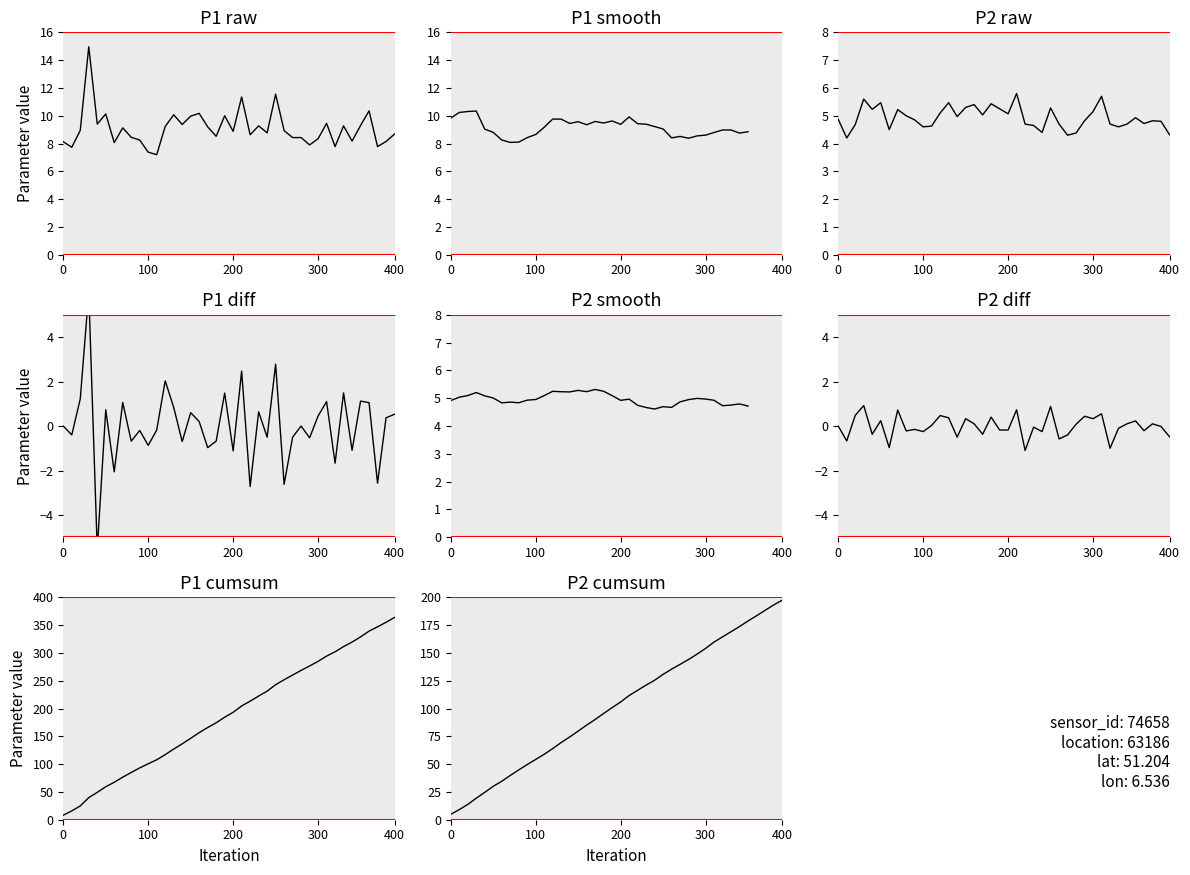

True or false: P1 and P2 cross at least once.

False